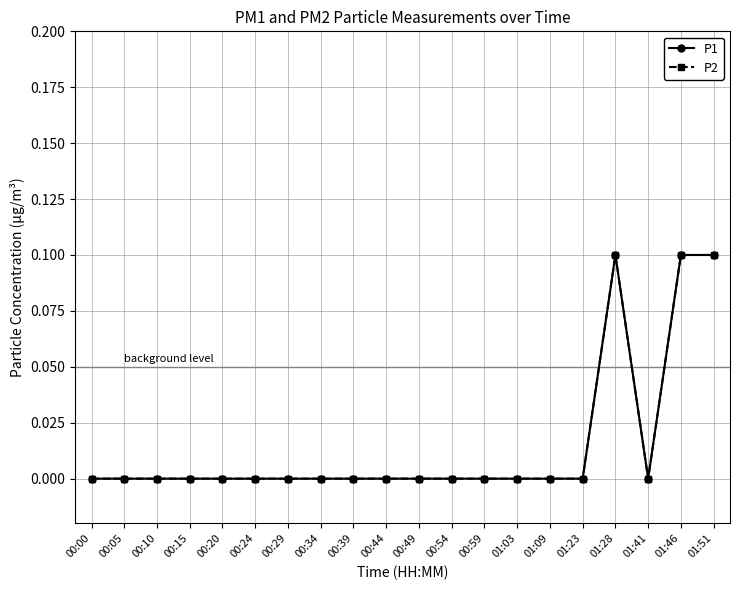

Does the chart have visible grid lines?

Yes